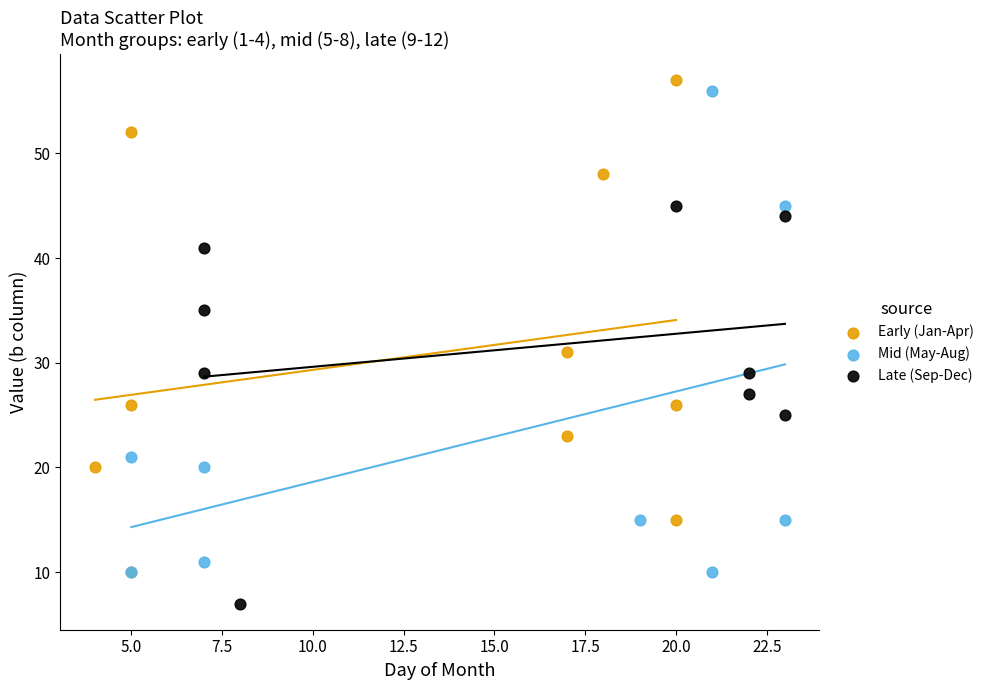

Which series contains the highest Y value?

Early (Jan-Apr)